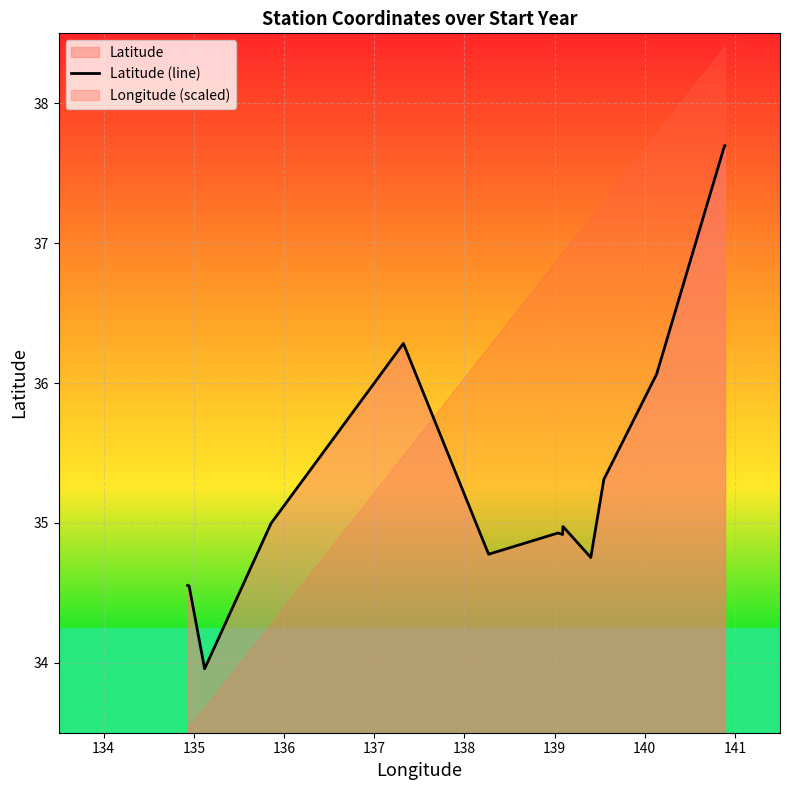

What is the highest value of the Latitude (line) series?

37.7